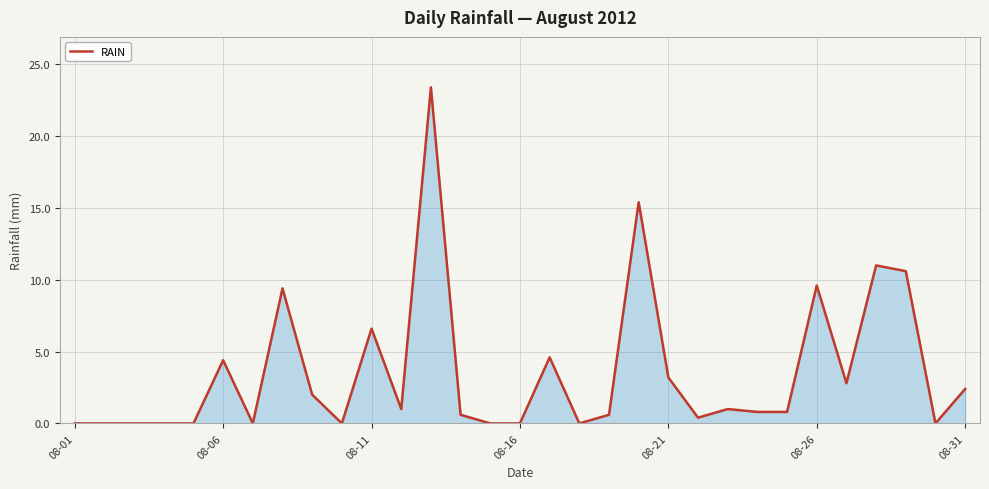

What is the greatest value displayed?

23.4